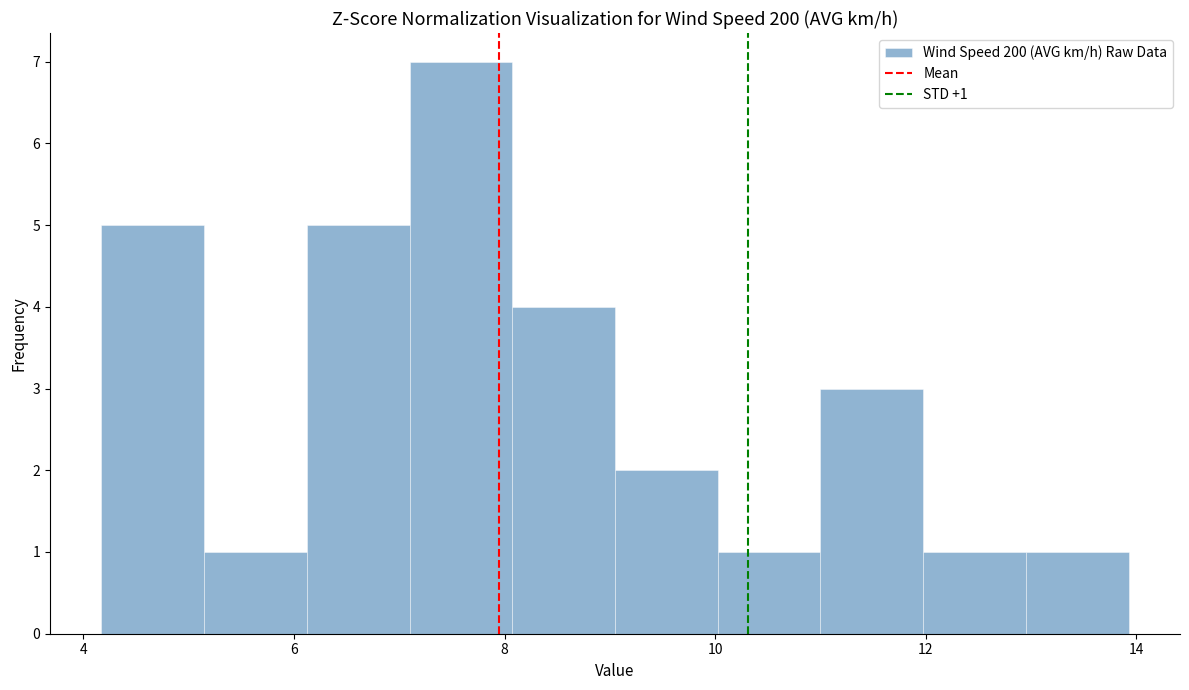

Over which range of the x-axis is the bar tallest?

7.0 to 8.0